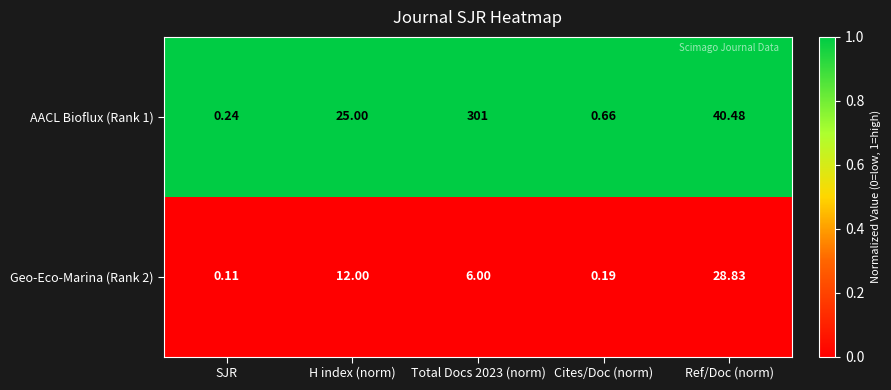

Rank the series by their maximum value, from lowest to highest.

Geo-Eco-Marina (Rank 2), AACL Bioflux (Rank 1)